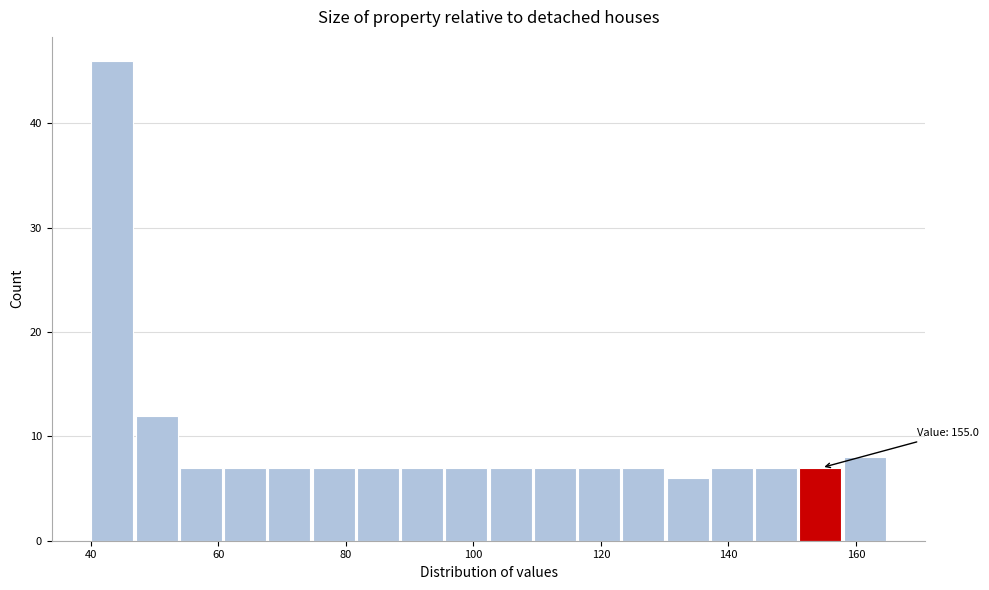

Around what value on the x-axis is the tallest bar? Give the approximate position of its centre, as read against the axis.

44